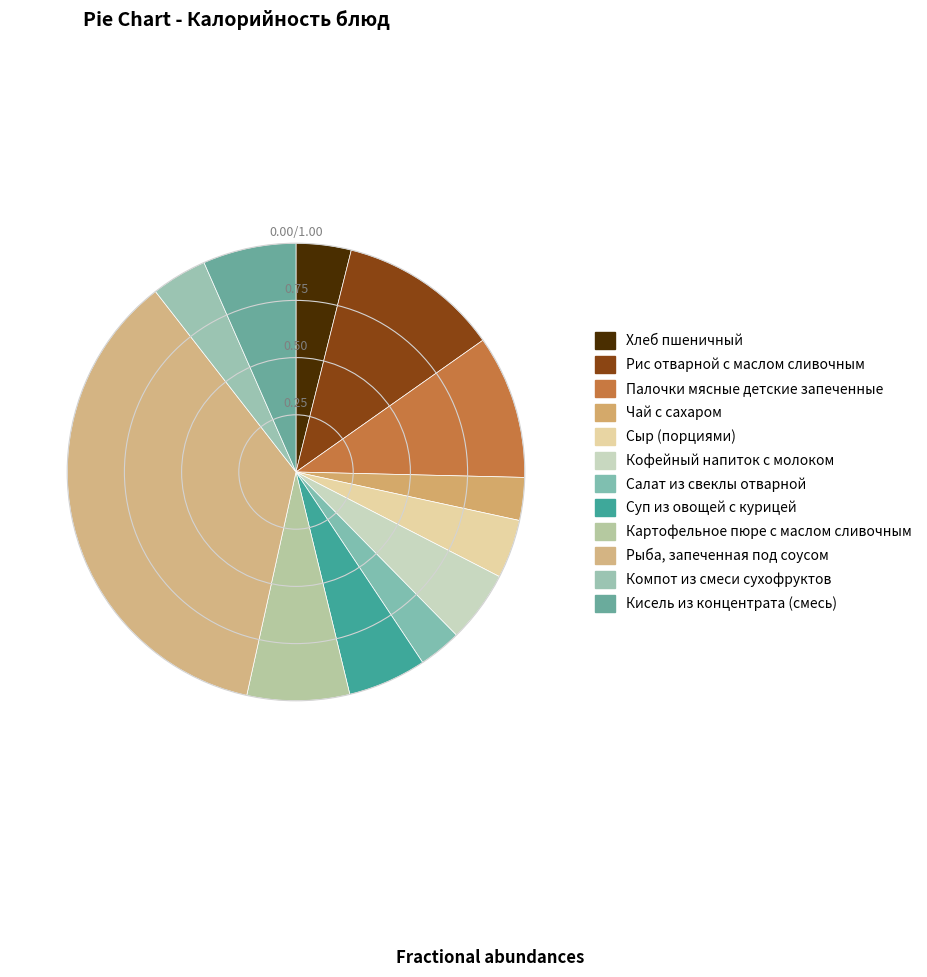

Which category has the biggest portion of the pie?

Рыба, запеченная под соусом